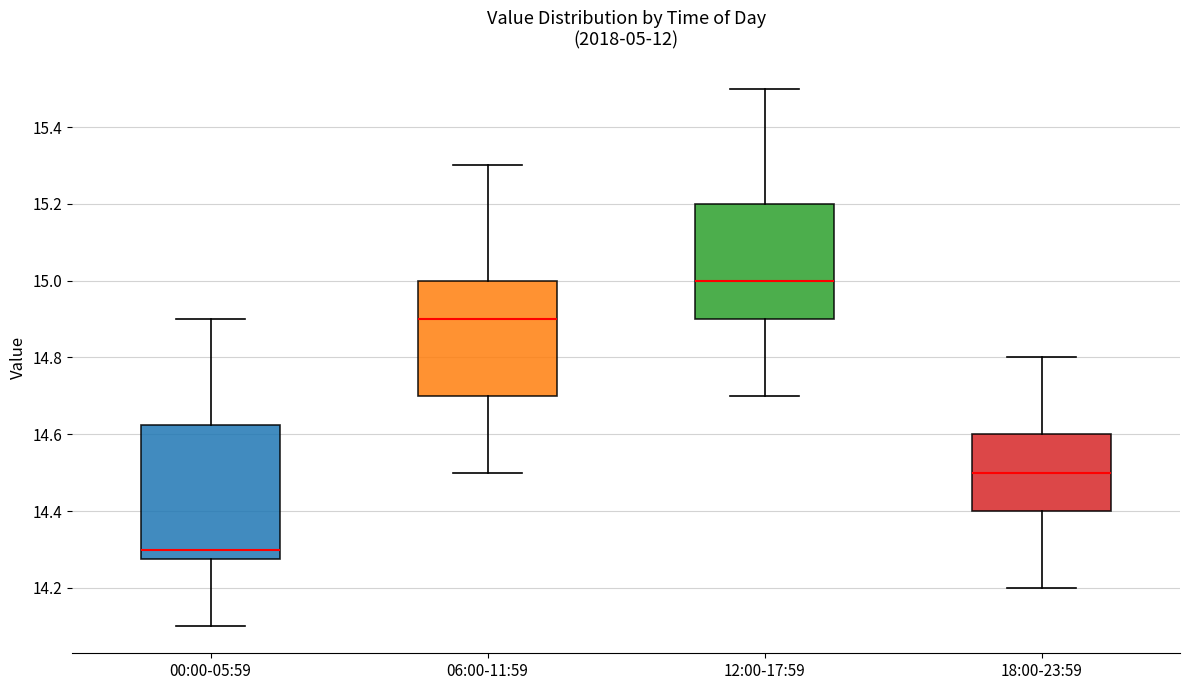

Which box's median line is the highest?

12:00-17:59